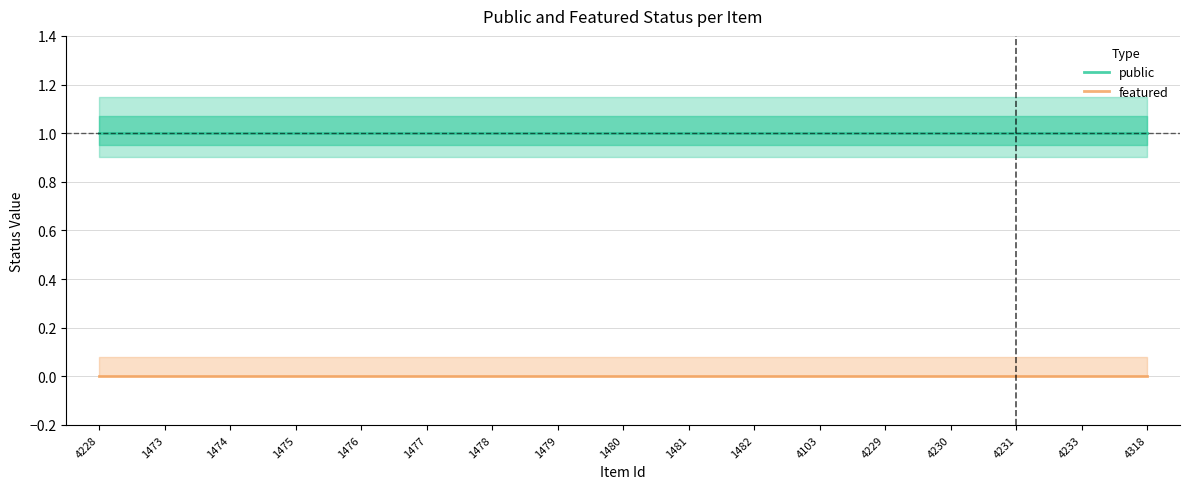

At which category is the sum across all series the highest?

4228